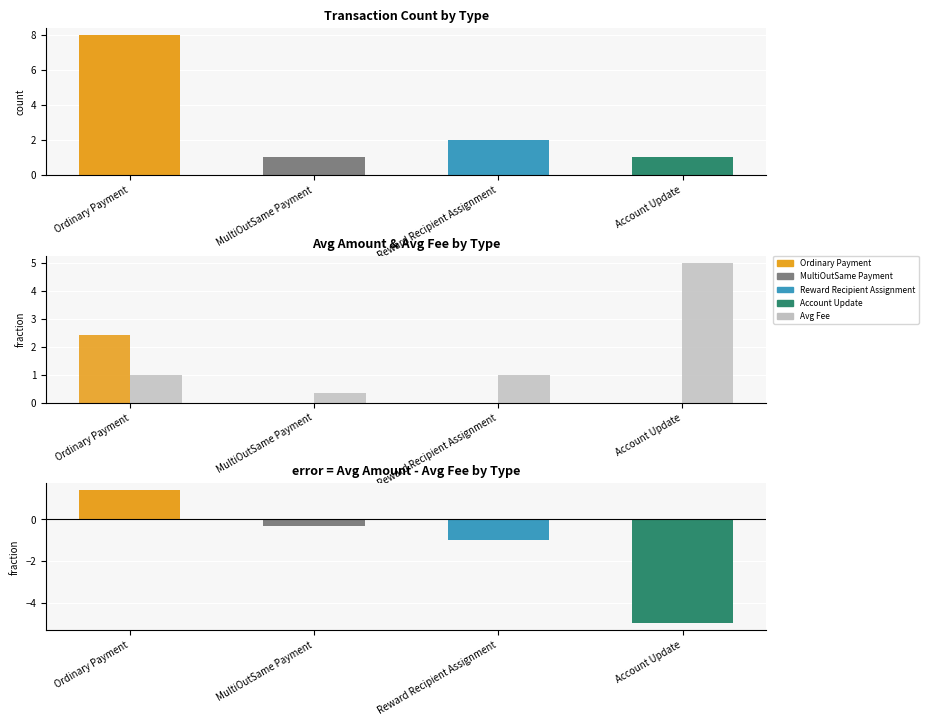

Which has a higher value, Ordinary Payment or MultiOutSame Payment?

Ordinary Payment